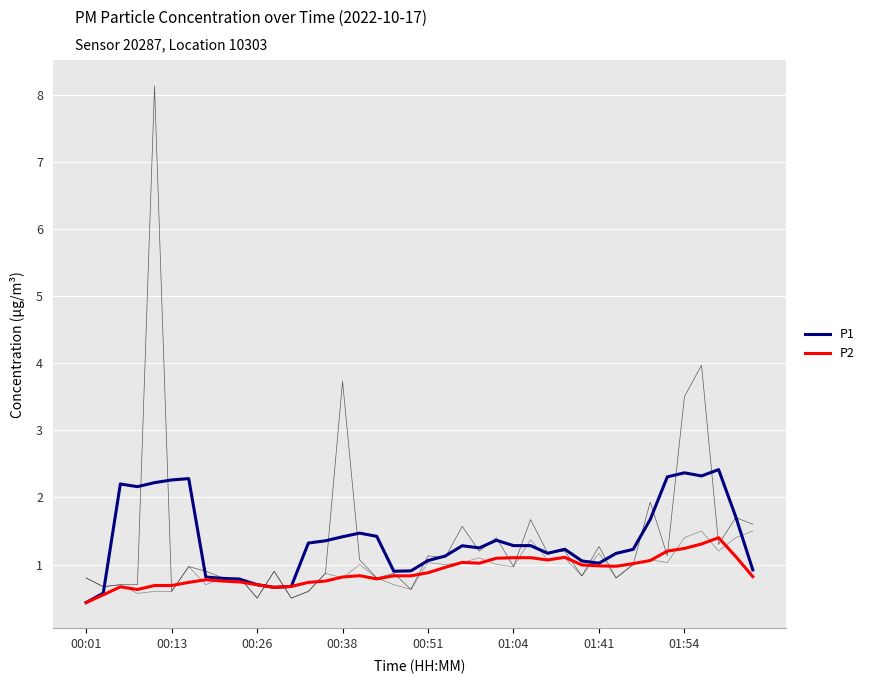

Rank the series at 21 from highest to lowest value.

P1, P2